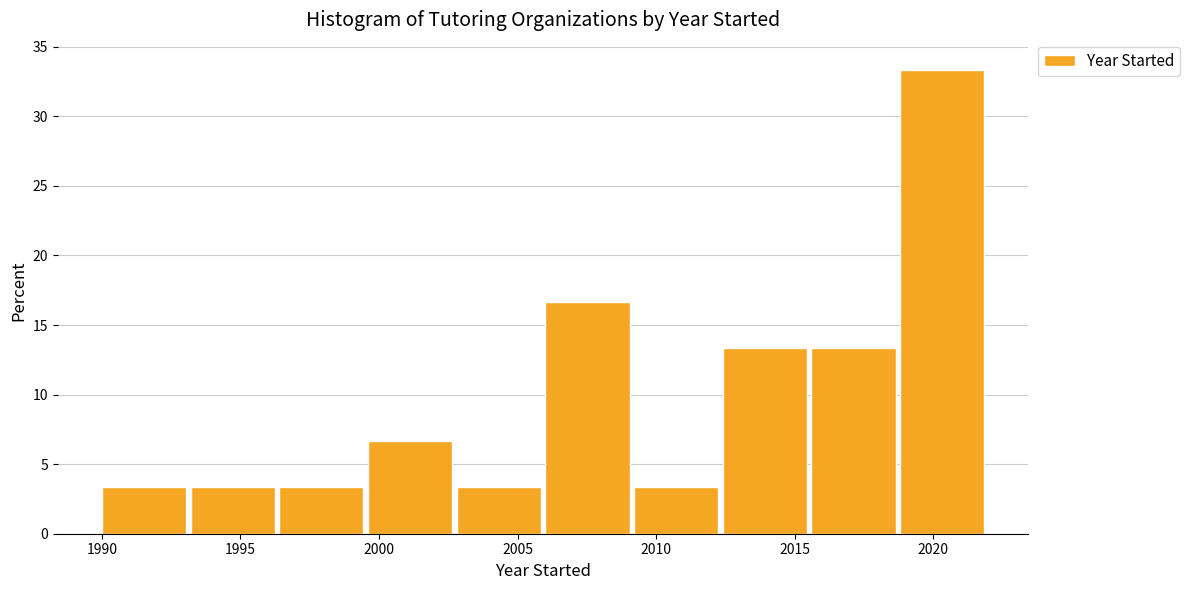

What is the height of the bar covering 2018.8 to 2022.0 on the x-axis? Neither the bar edges nor the heights are printed on the chart, so give them approximately, as read against the axes.

33.5